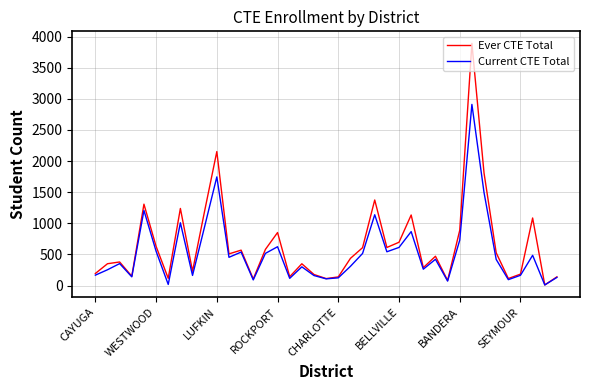

What is the maximum value for Ever CTE Total?

3891